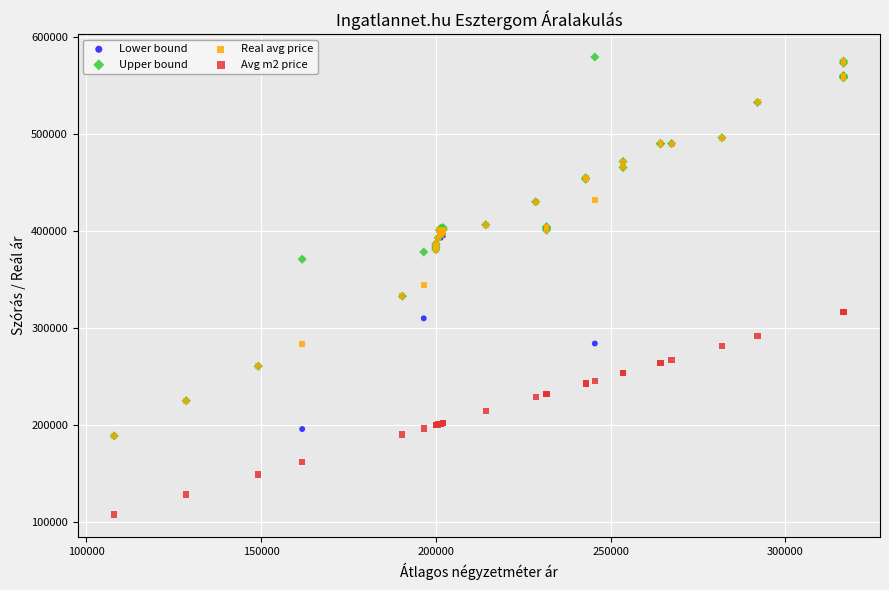

What are all the series names shown in the legend?

Lower bound, Upper bound, Real avg price, Avg m2 price